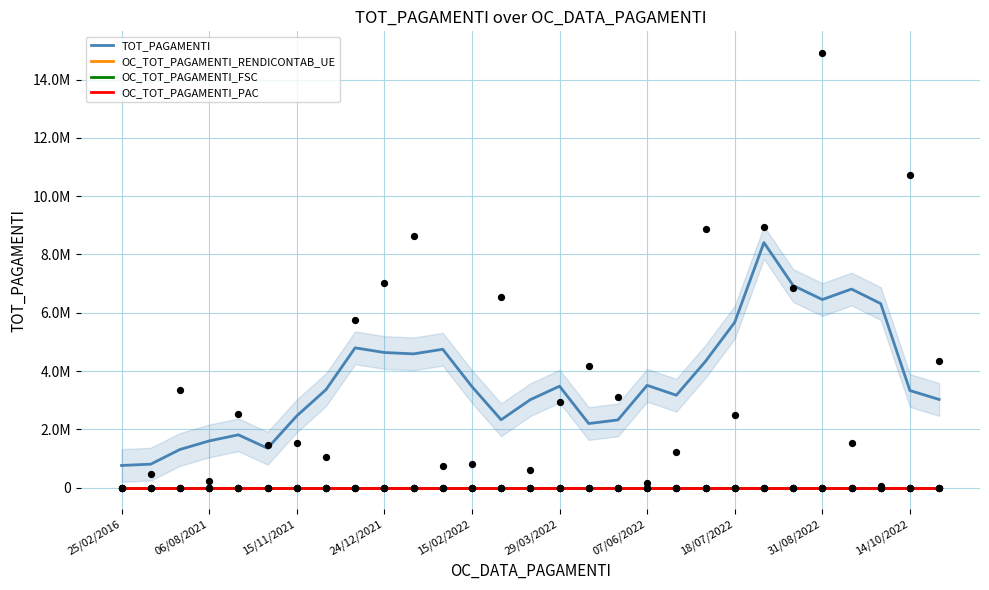

At how many categories does at least one series exceed 6636088?

3